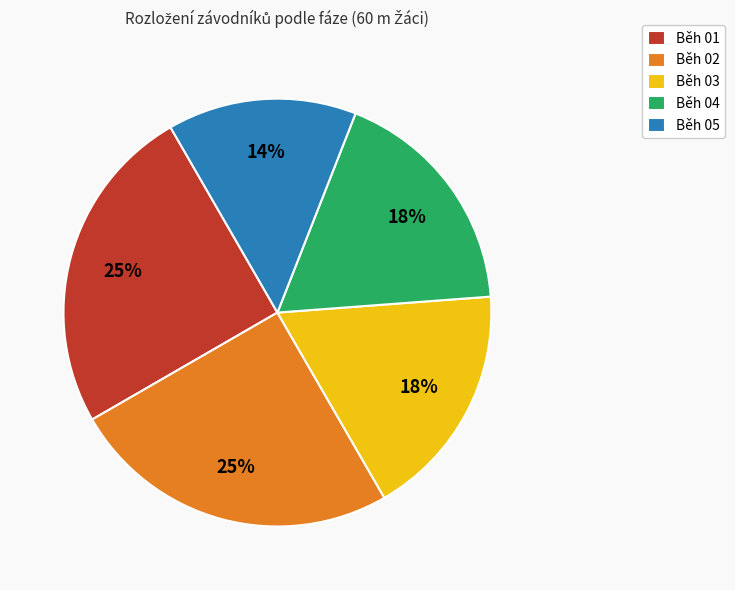

To the nearest percent, what is the difference between the largest and smallest slice percentages?

11%